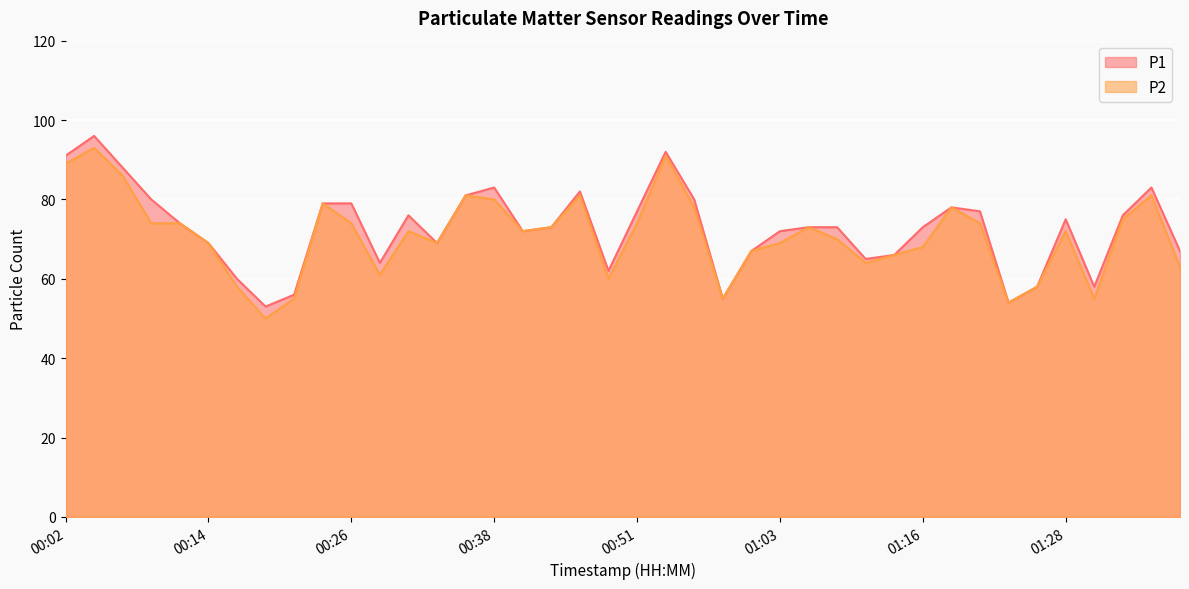

True or false: P1 and P2 intersect in this chart.

False